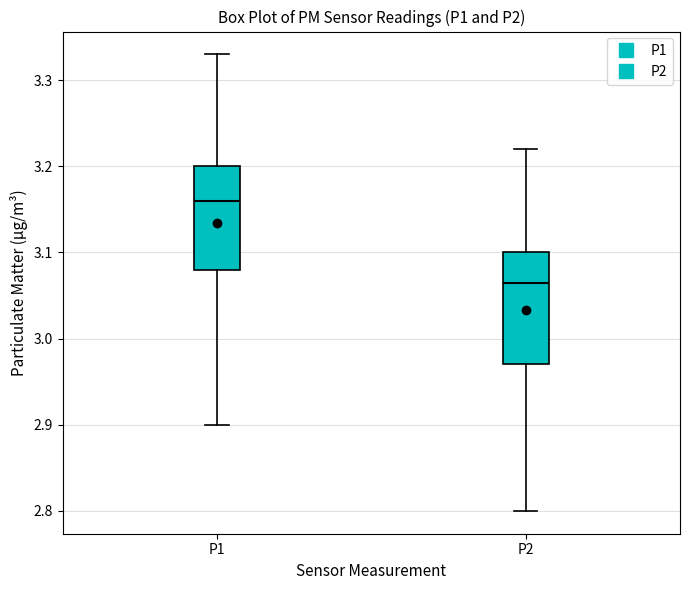

Reading left to right, read every box against the y-axis: the position of its median line, the range the box covers, and the ends of its whiskers. The values are not printed on the chart, so give them approximately, as read against the axis.

P1: median 3.16, box 3.08 to 3.20, whiskers 2.90 to 3.33
P2: median 3.07, box 2.97 to 3.10, whiskers 2.80 to 3.22